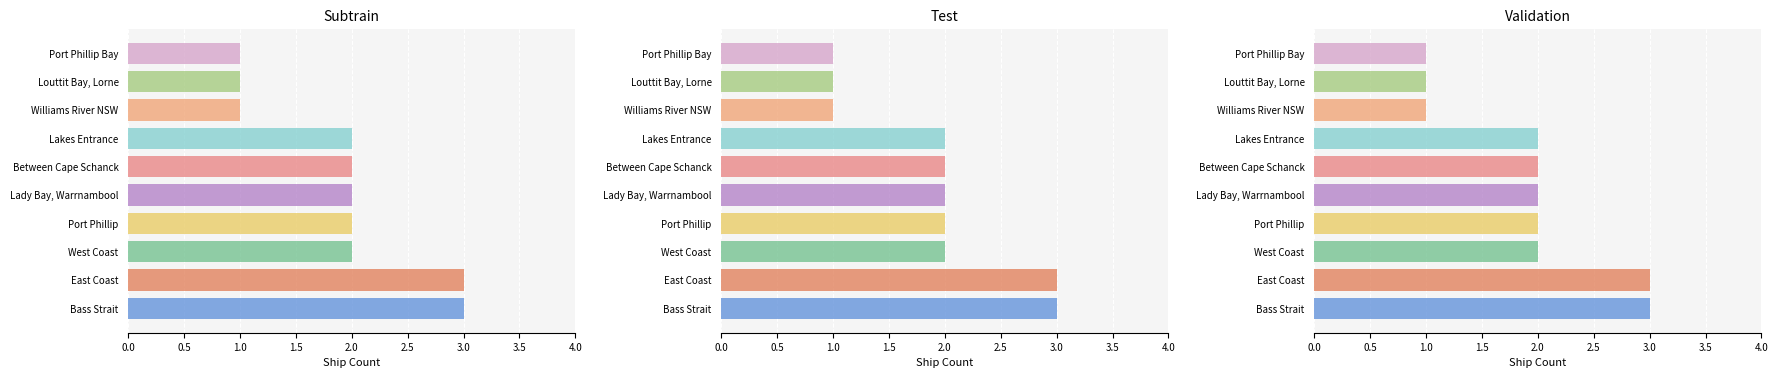

The value at East Coast is 3. True or false?

True